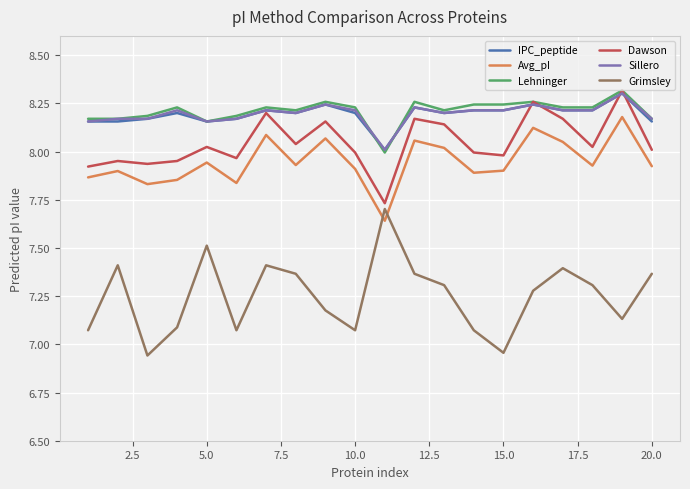

True or false: Avg_pI and Grimsley cross at least once.

True